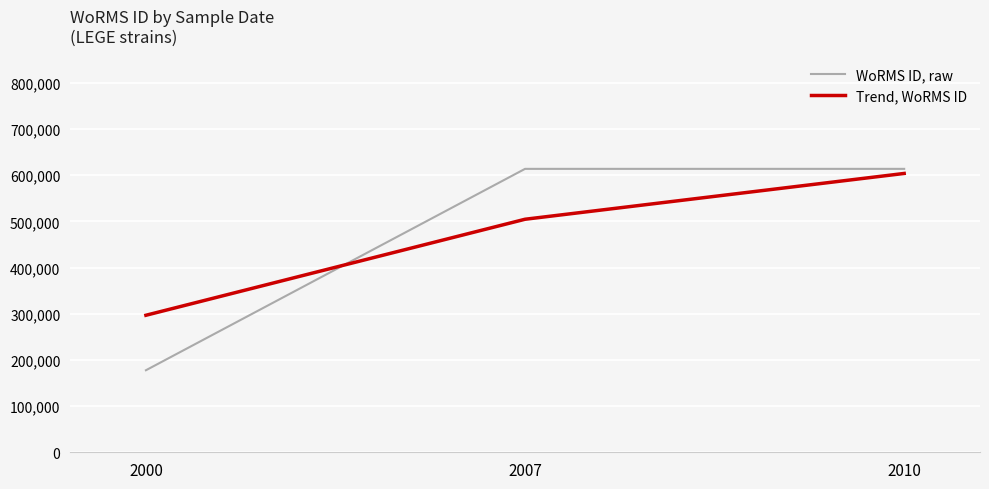

Reading left to right, extract all data points from this chart.

WoRMS ID, raw: 2000=177592.0	2007=613596.0	2010=613596.0
Trend, WoRMS ID: 2000=296626.7	2007=504498.6	2010=603658.7